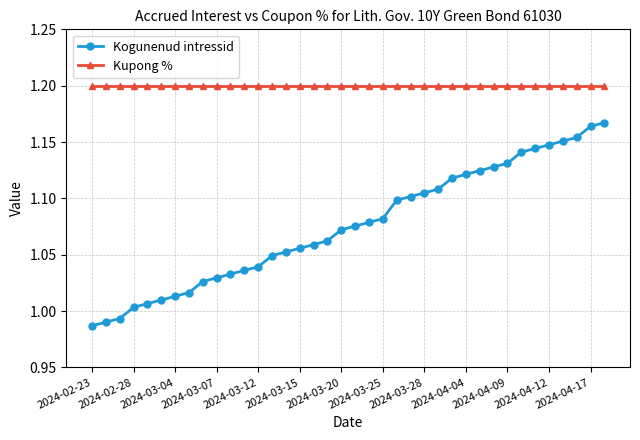

Which series has the largest total across all categories?

Kupong %